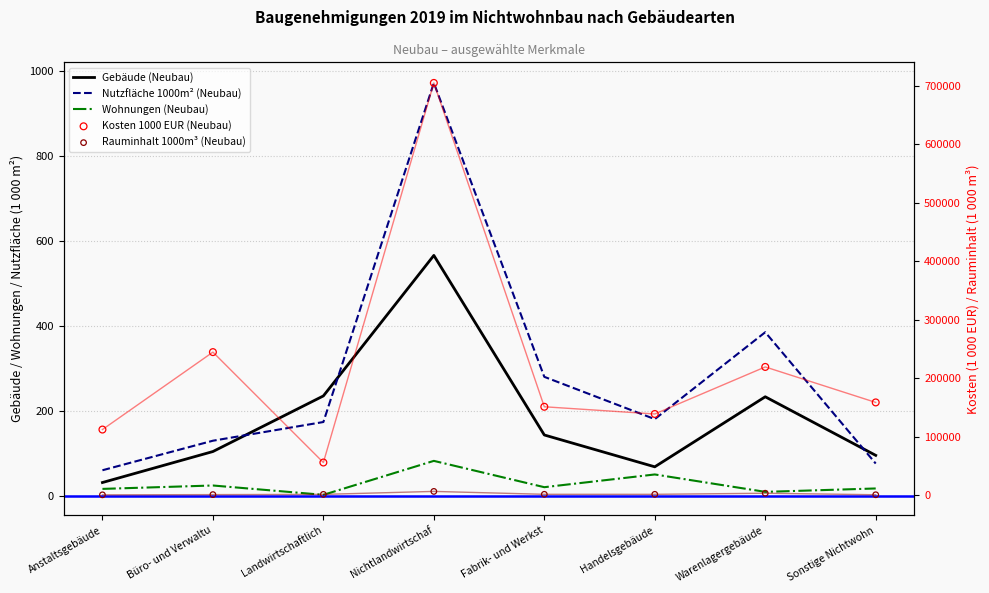

What is the total value across all series at Warenlagergebäude?

222830.4